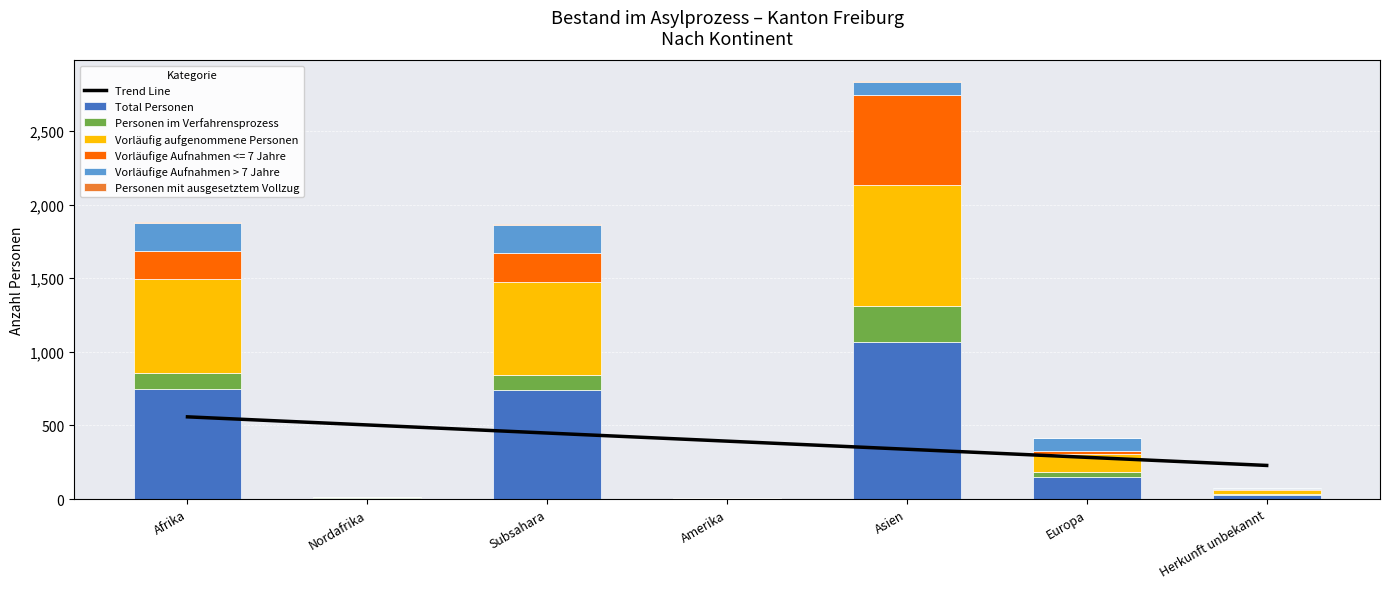

At which category is the sum across all series the highest?

Asien